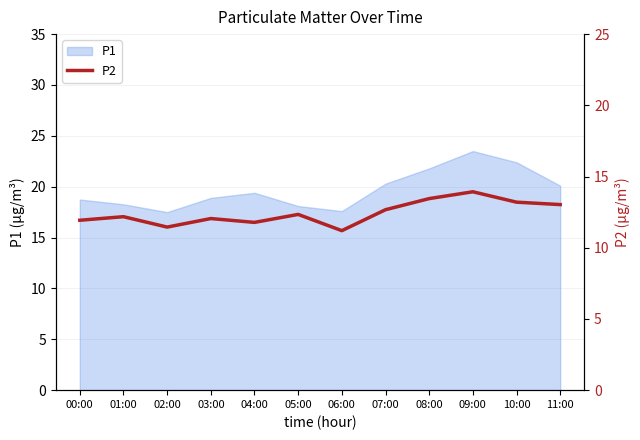

Which has a higher value, 03:00 or 11:00?

11:00